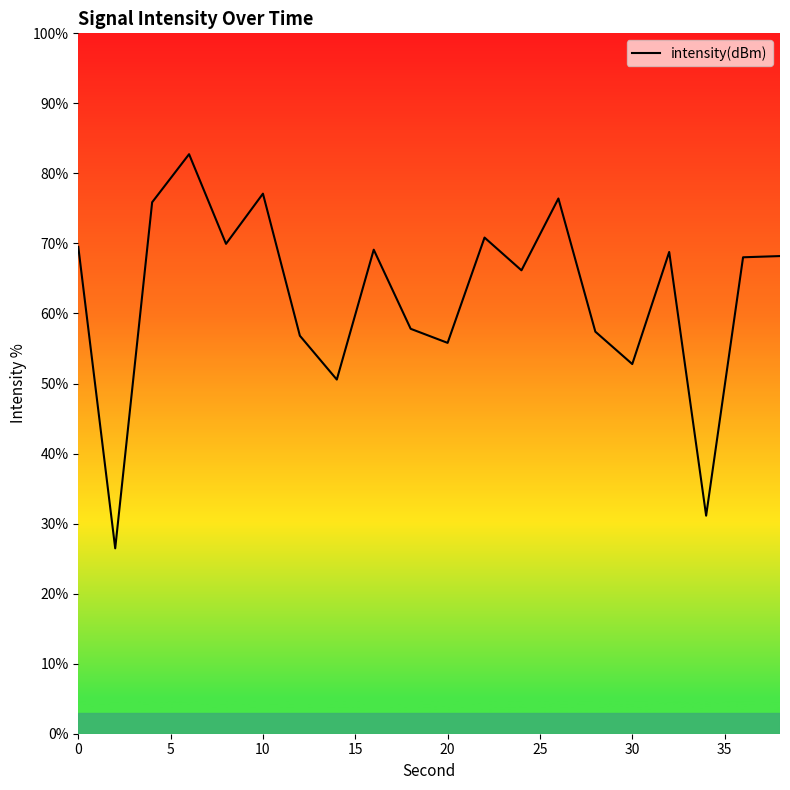

What is the smallest value displayed?

26.5